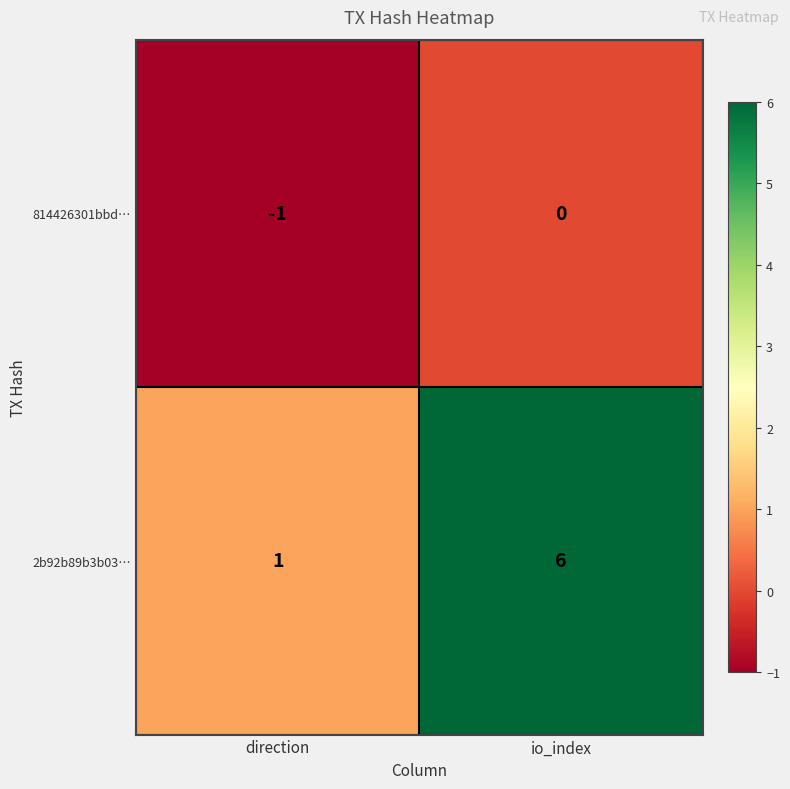

Which category has the highest value across all series?

io_index